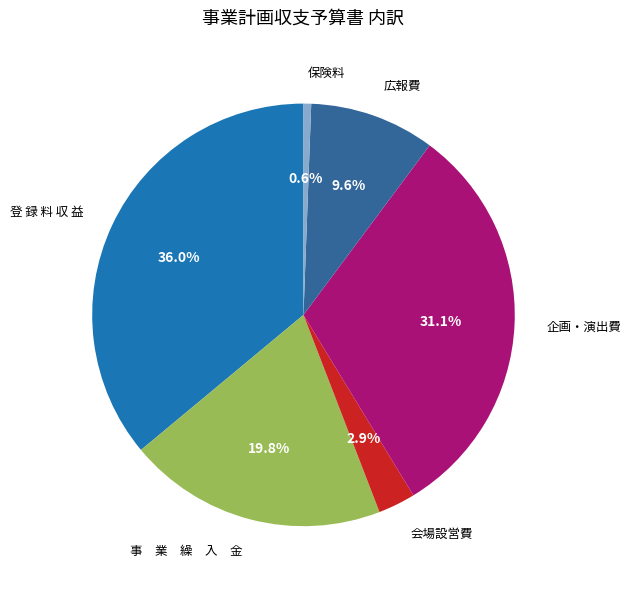

How much of the chart is everything except 保険料?

99.4%